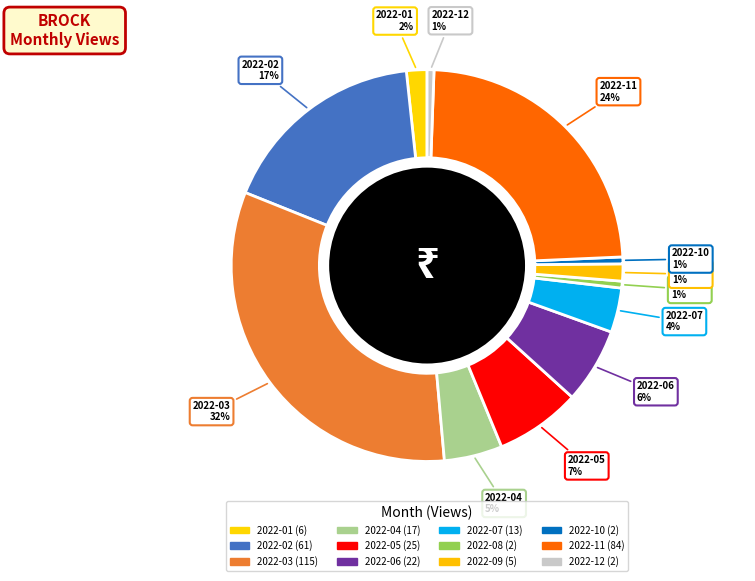

Rank the categories by value from highest to lowest.

2022-03, 2022-11, 2022-02, 2022-05, 2022-06, 2022-04, 2022-07, 2022-01, 2022-09, 2022-08, 2022-10, 2022-12